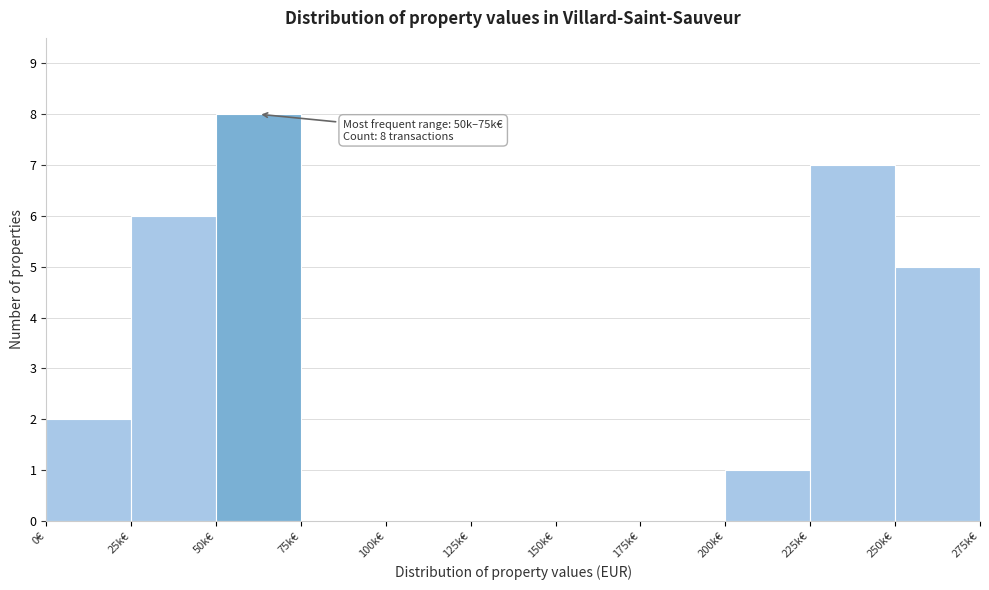

Reading left to right, list all the values displayed in this chart.

0€=2	25k€=6	50k€=8	75k€=0	100k€=0	125k€=0	150k€=0	175k€=0	200k€=1	225k€=7	250k€=5